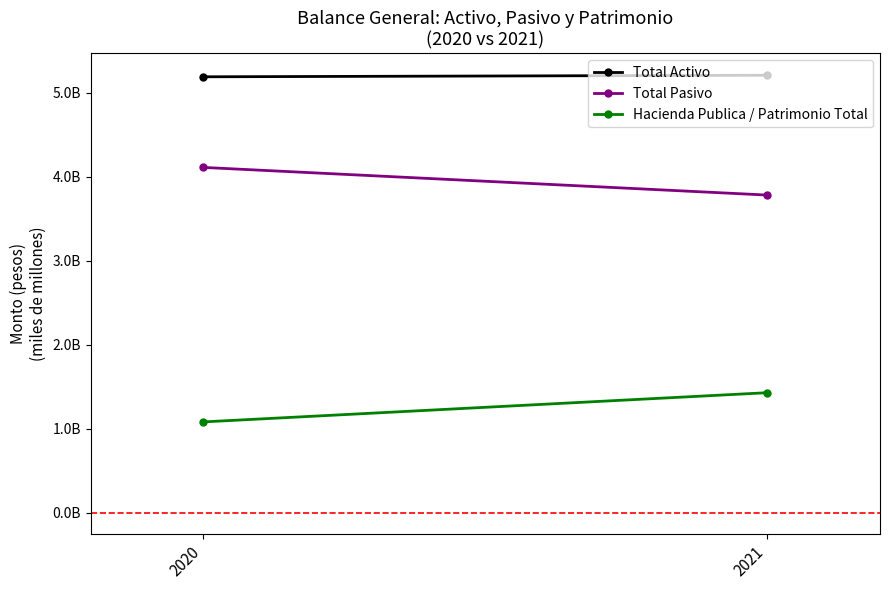

Between 2020 and 2021, which series saw the biggest shift?

Hacienda Publica / Patrimonio Total